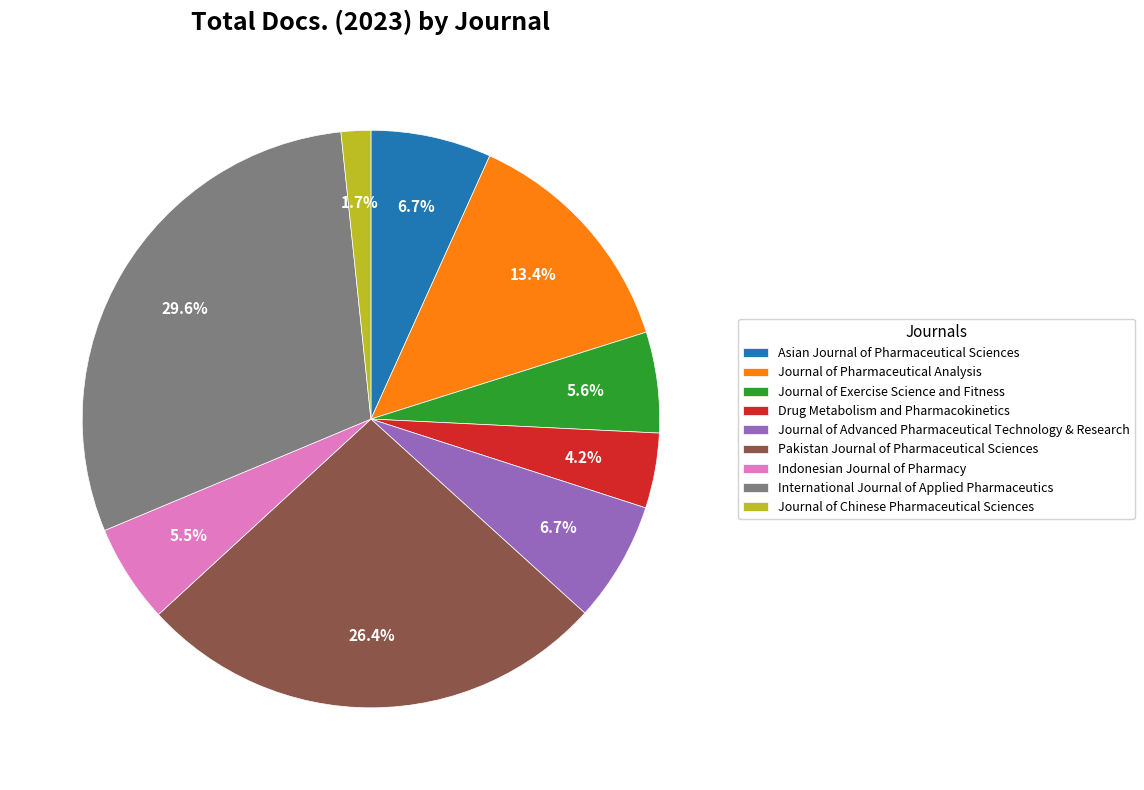

Which slice is the largest?

International Journal of Applied Pharmaceutics